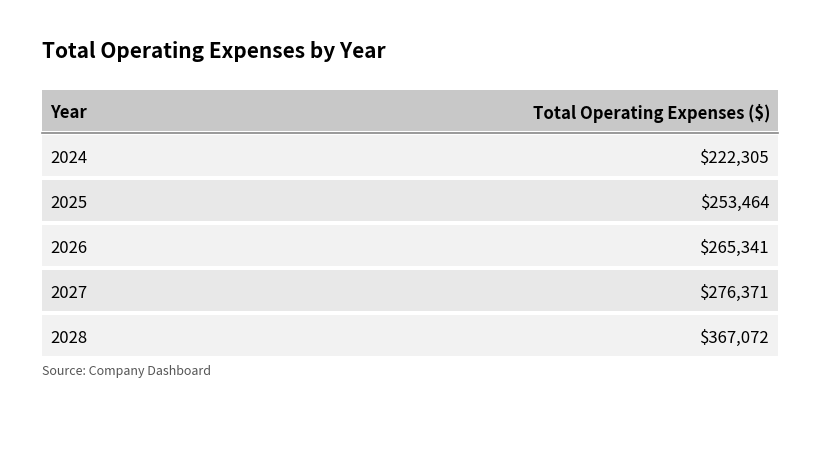

Reading right to left, transcribe all the data shown in this chart.

367071.9	276371.4	265341.2	253464.5	222305.3